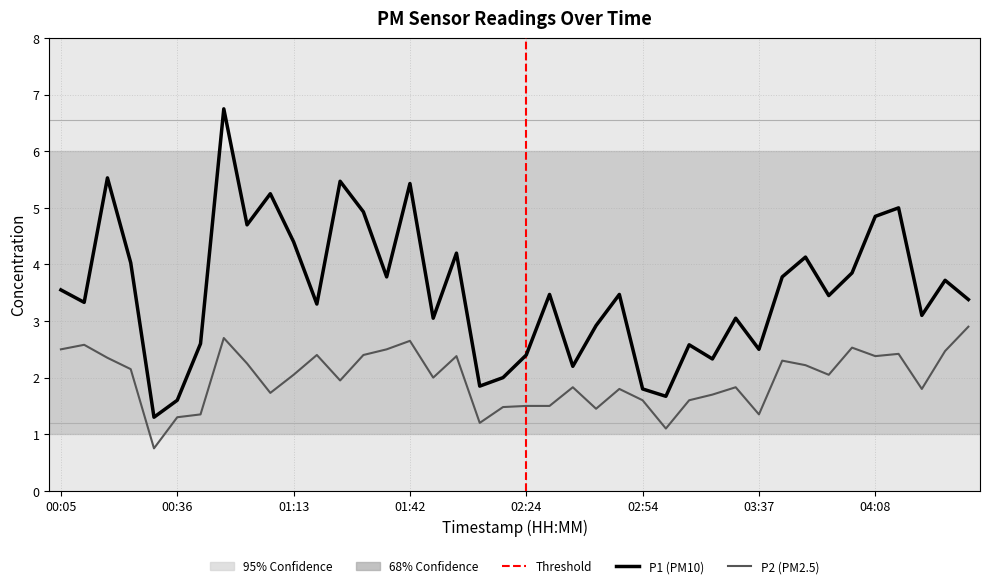

How many data points in P1 are less than 3?

13